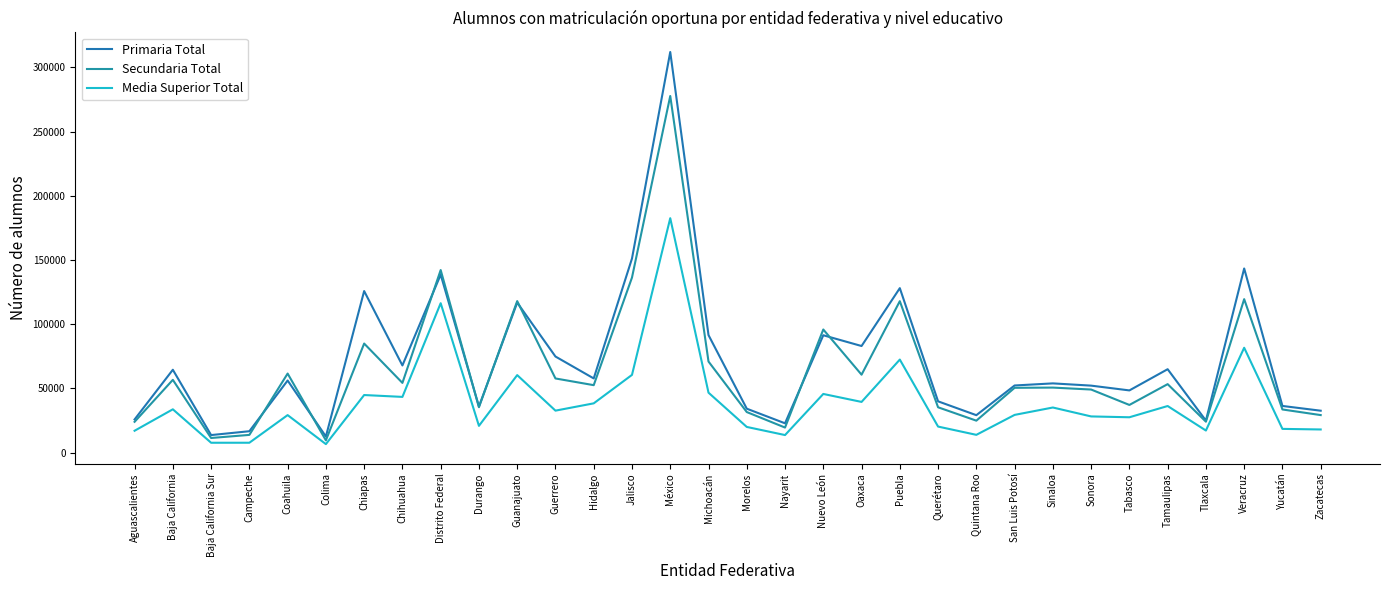

Which series changed the most between México and Veracruz?

Primaria Total